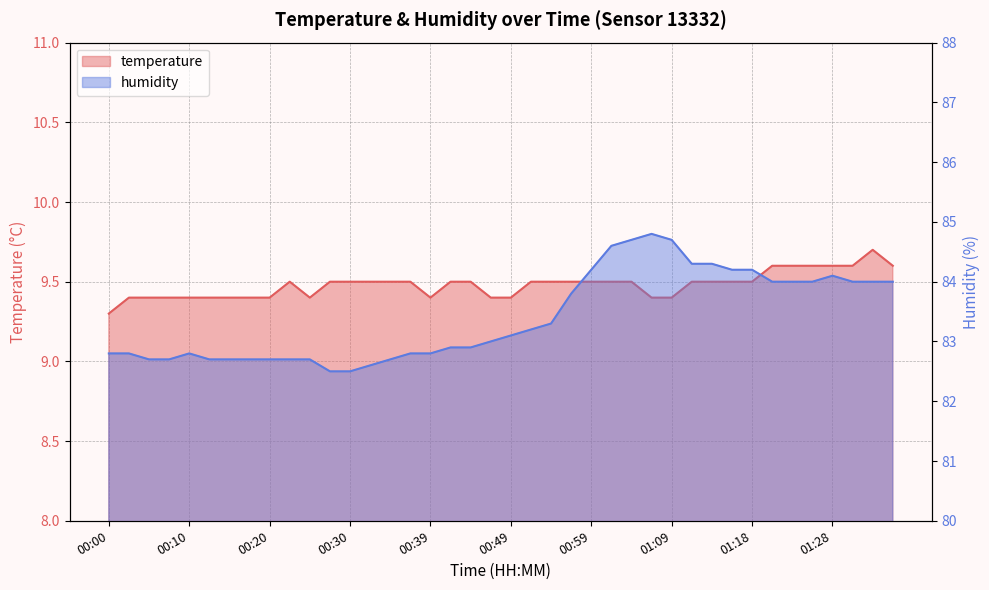

Reading right to left, transcribe all the data shown in this chart.

temperature: 9.6	9.7	9.6	9.6	9.6	9.6	9.6	9.5	9.5	9.5	9.5	9.4	9.4	9.5	9.5	9.5	9.5	9.5	9.5	9.4	9.4	9.5	9.5	9.4	9.5	9.5	9.5	9.5	9.5	9.4	9.5	9.4	9.4	9.4	9.4	9.4	9.4	9.4	9.4	9.3
humidity: 84.0	84.0	84.0	84.1	84.0	84.0	84.0	84.2	84.2	84.3	84.3	84.7	84.8	84.7	84.6	84.2	83.8	83.3	83.2	83.1	83.0	82.9	82.9	82.8	82.8	82.7	82.6	82.5	82.5	82.7	82.7	82.7	82.7	82.7	82.7	82.8	82.7	82.7	82.8	82.8